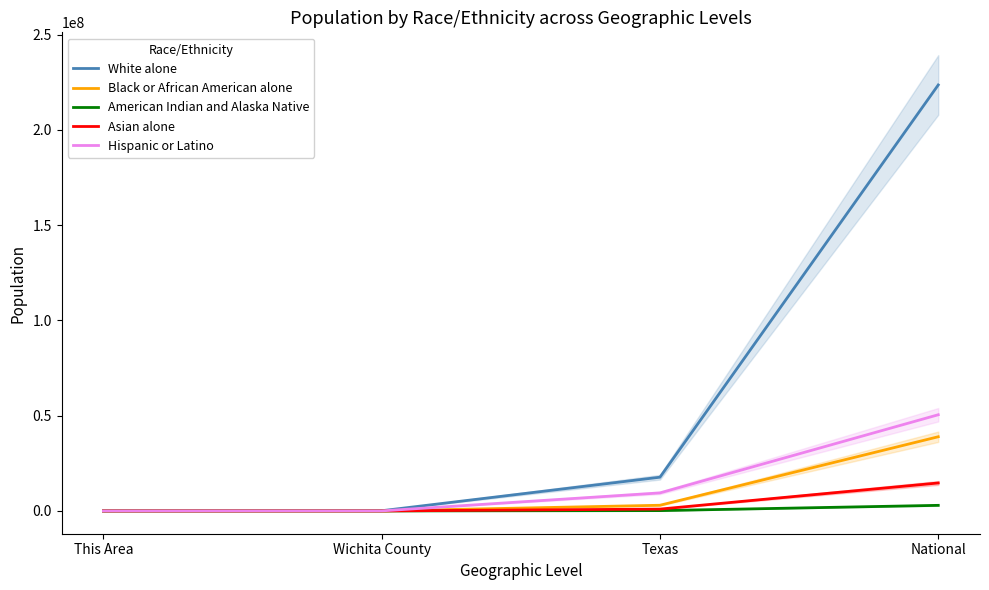

Read the Black or African American alone value at Wichita County, to the nearest 50.

13800